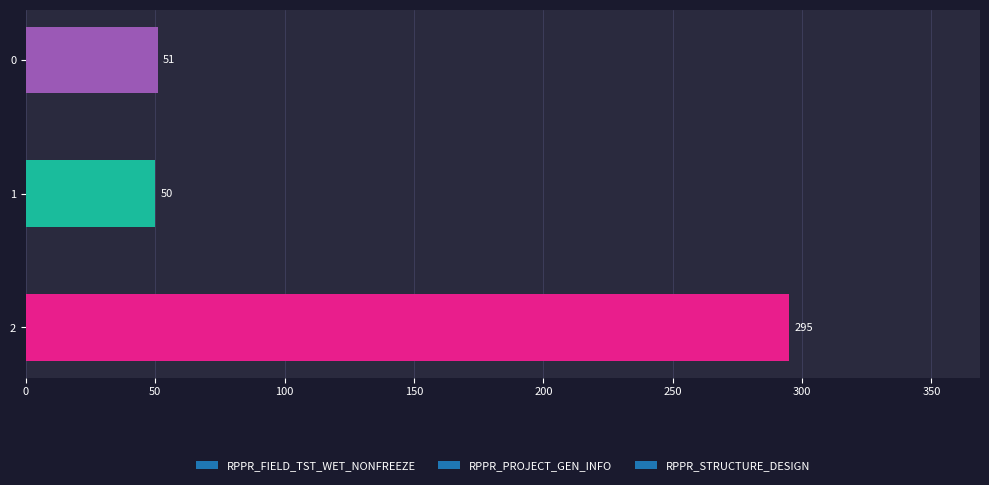

Does the chart contain any negative values?

No